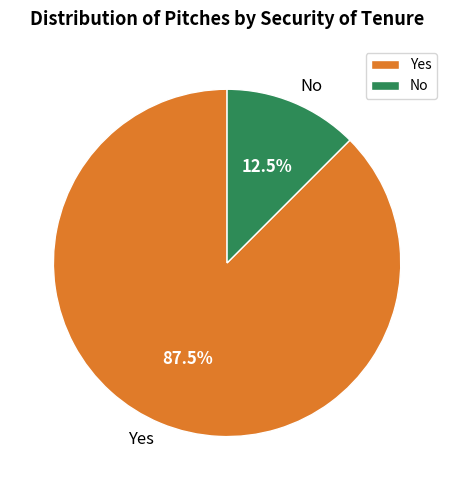

Rank the categories by value from highest to lowest.

Yes, No